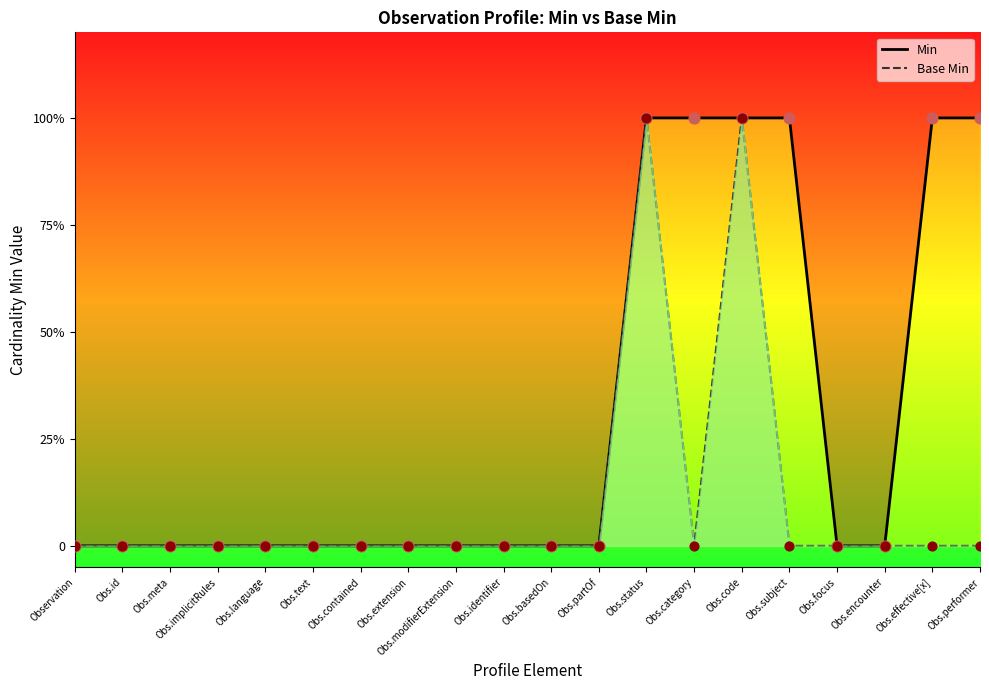

Which series reaches the maximum Y coordinate?

Min